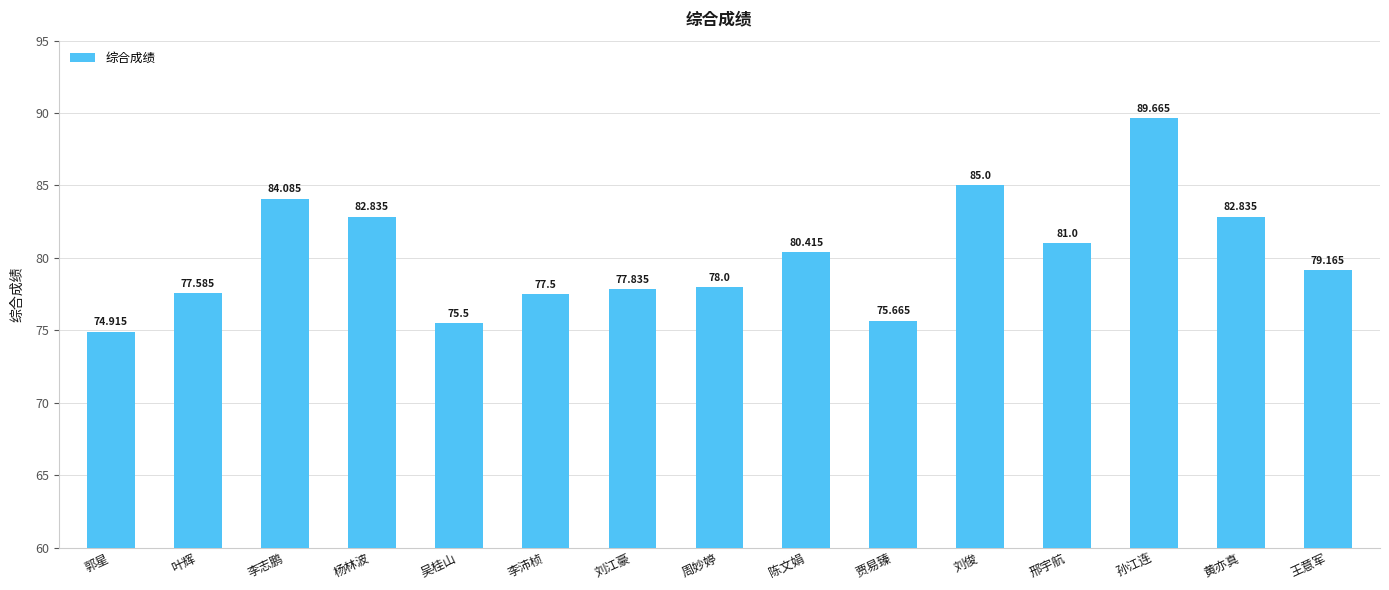

True or false: the data shows 116.6 at 李志鹏.

False